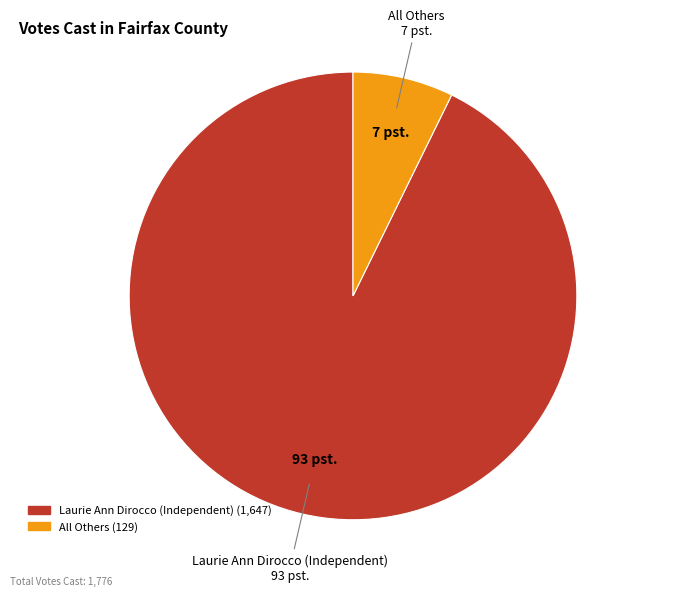

Is All Others the majority of the pie?

No